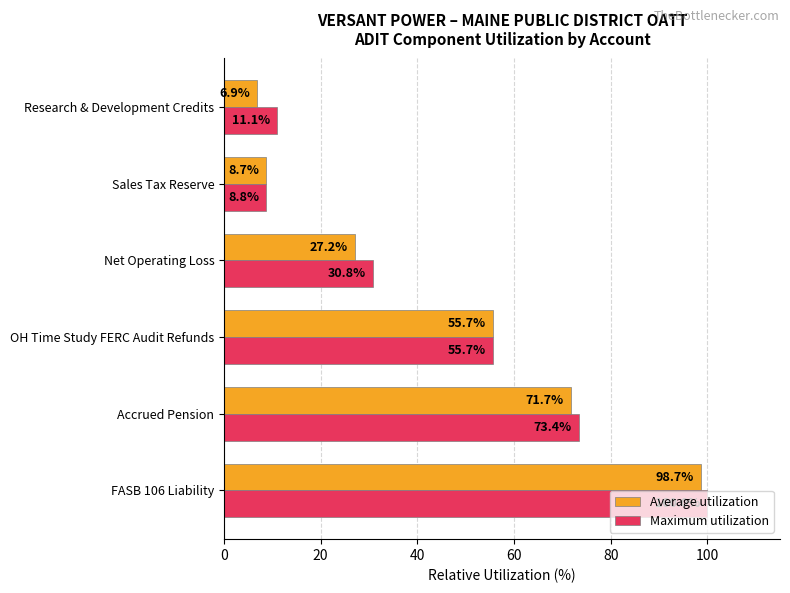

How many categories are shown in the chart?

6